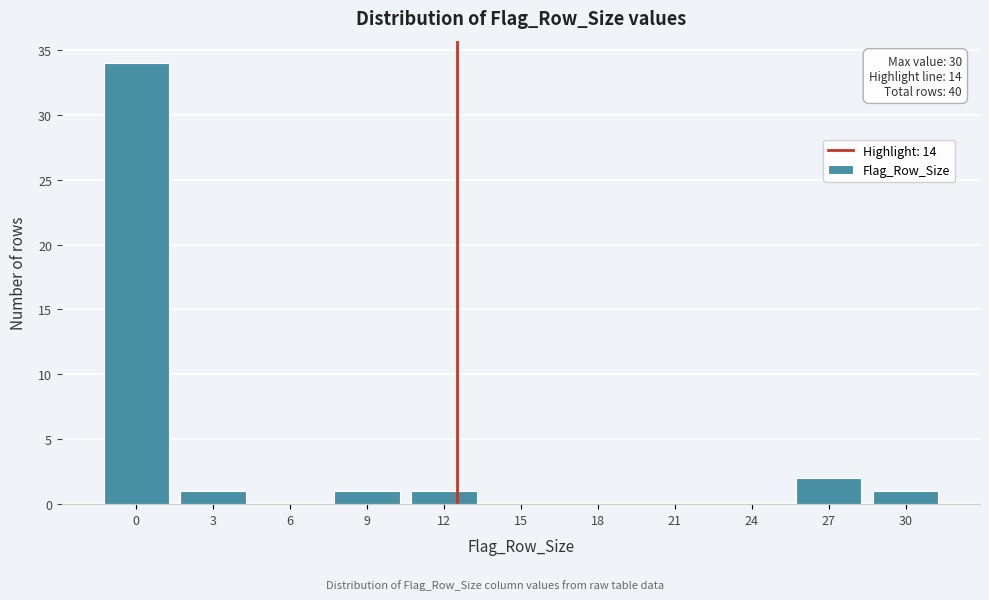

Reading left to right, extract all data points from this chart.

0=34	3=1	6=0	9=1	12=1	15=0	18=0	21=0	24=0	27=2	30=1